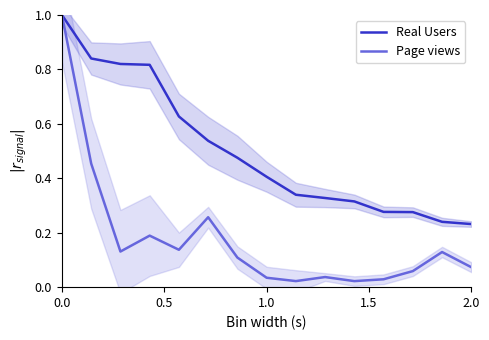

In Page views, how many points are higher than both neighbors (excluding endpoints)?

4